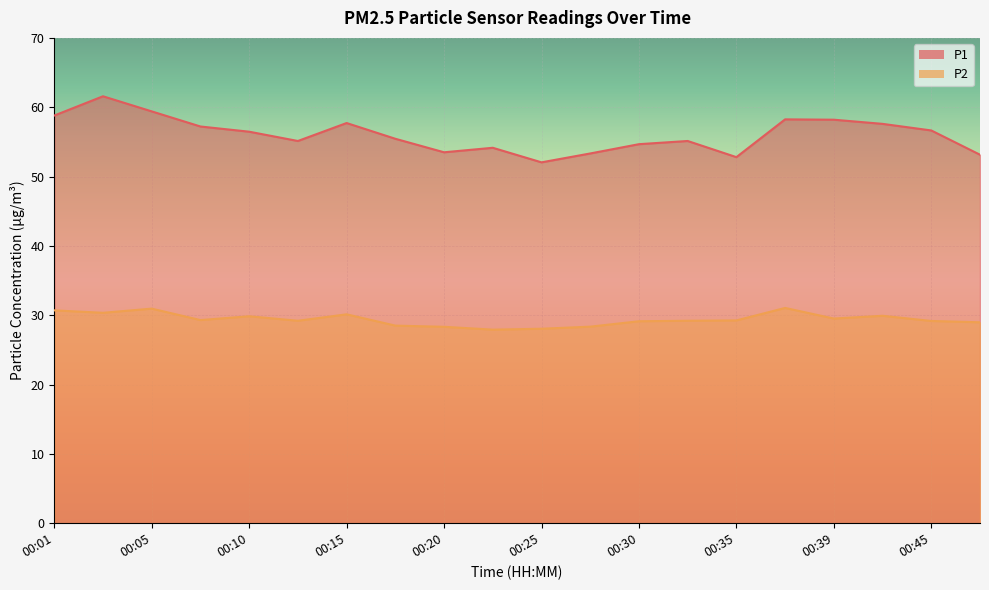

At which label is P1 closest to 56?

00:10